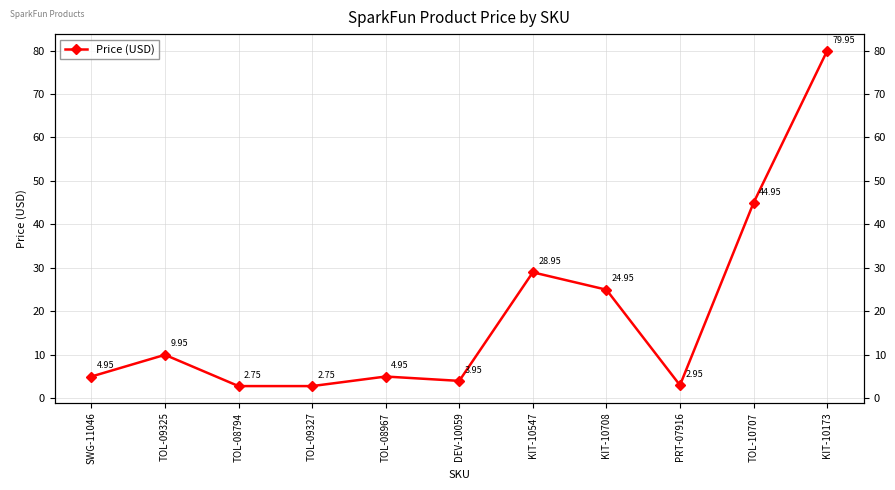

What is the label of the 7th point from the left?

KIT-10547